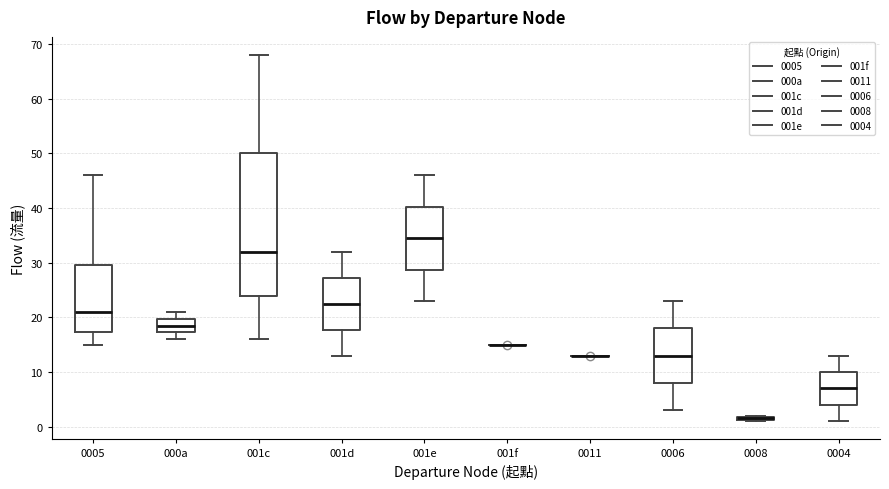

Which box is the tallest, from its lower edge to its upper edge?

001c